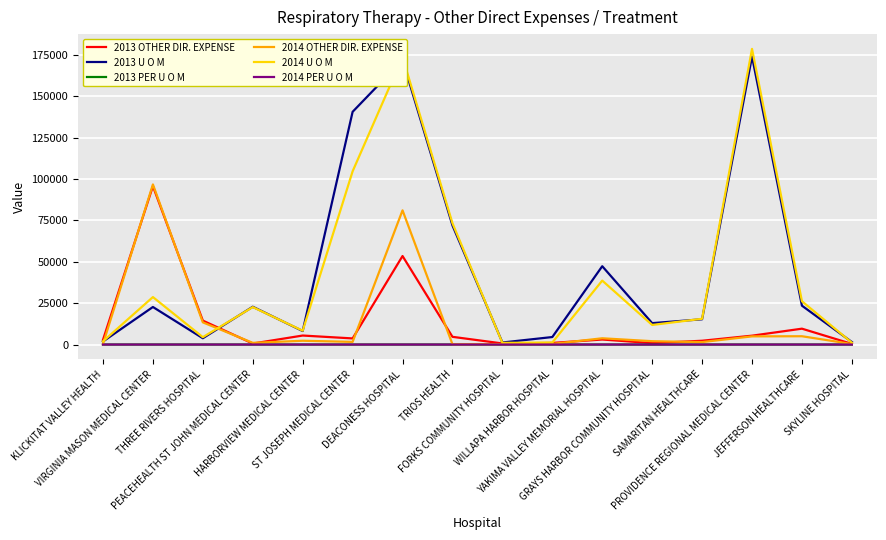

How many series are shown in this chart?

6